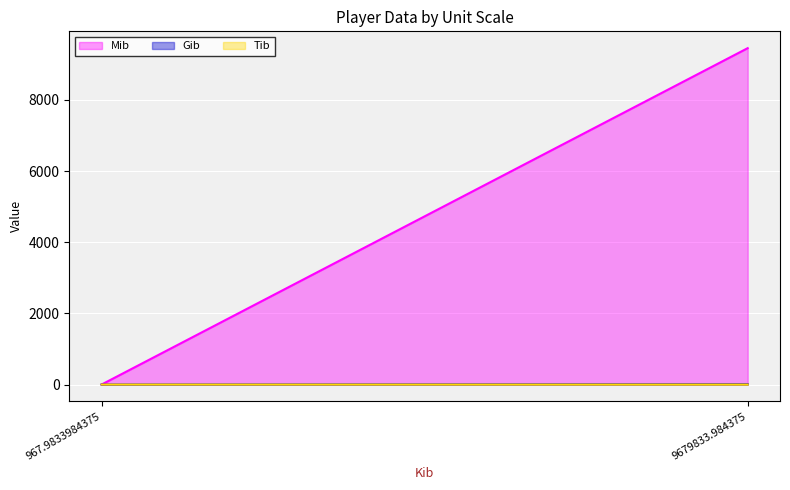

True or false: Tib has a value of 0.0 at 9679833.984375.

True